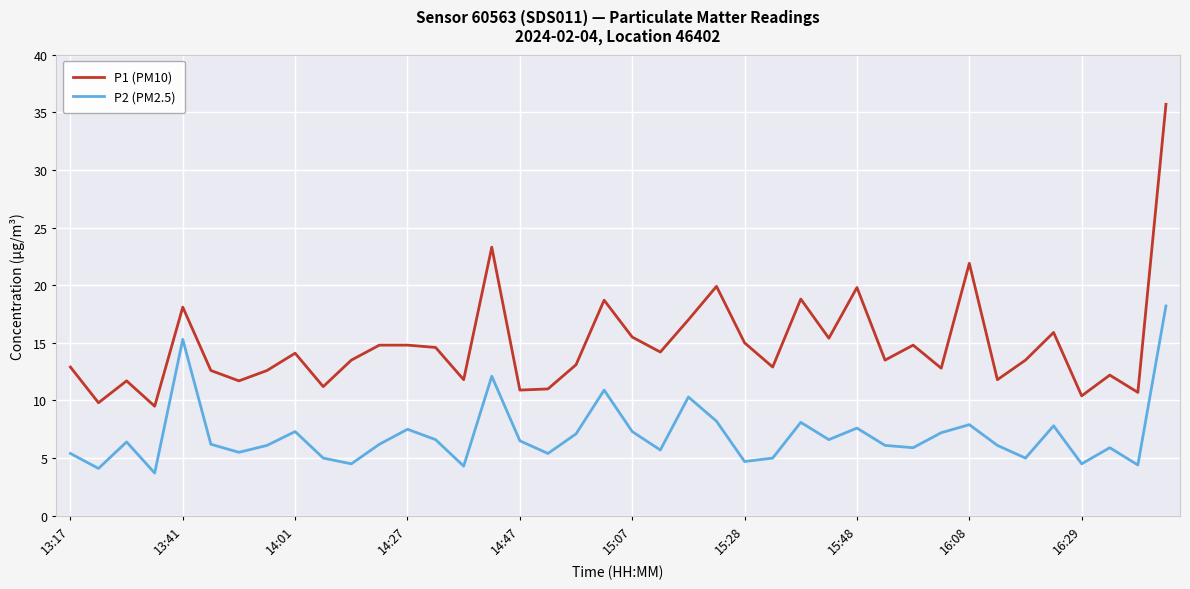

Count the number of data series in this chart.

2